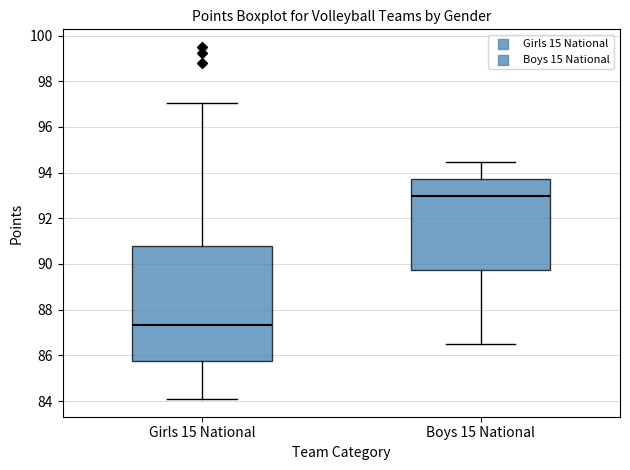

Comparing the boxes themselves (not the whiskers), which one is the tallest?

Girls 15 National